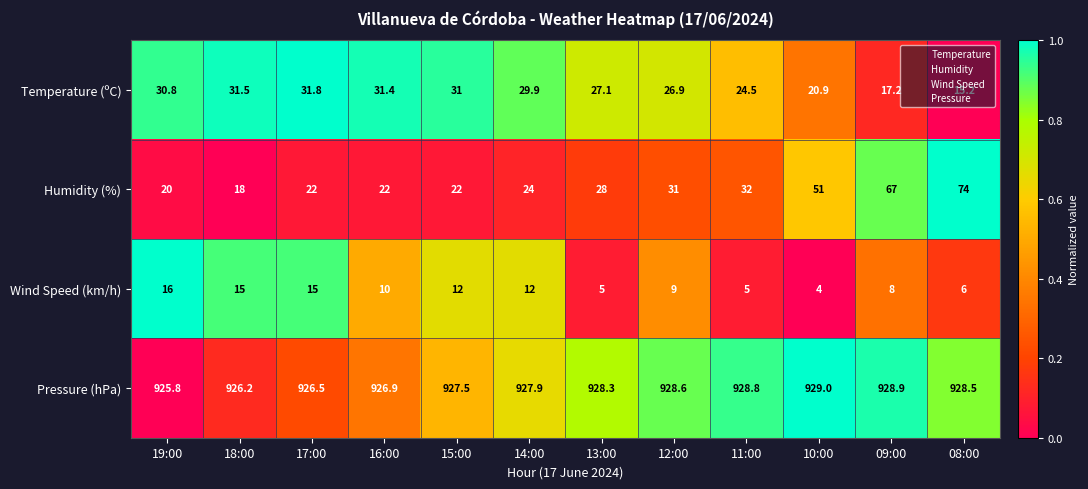

What is the difference between the maximum and second lowest values in the Wind Speed (km/h) series?

11.0